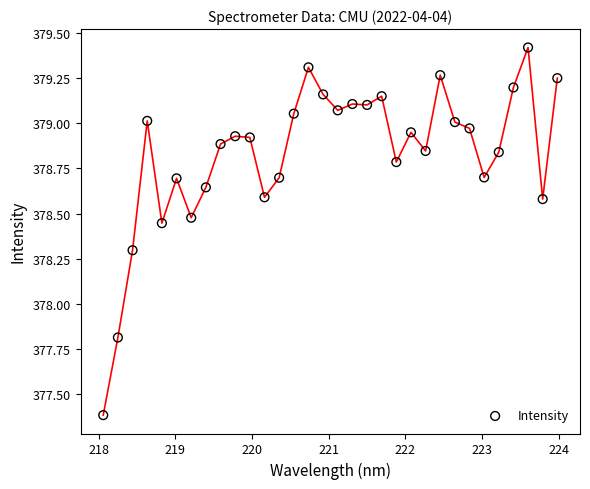

What is the range of Y values (max minus min)?

2.0